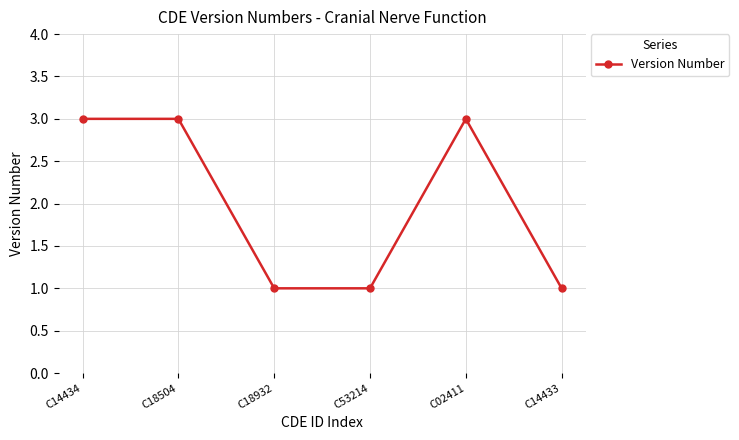

Reading left to right, transcribe all the data shown in this chart.

3	3	1	1	3	1